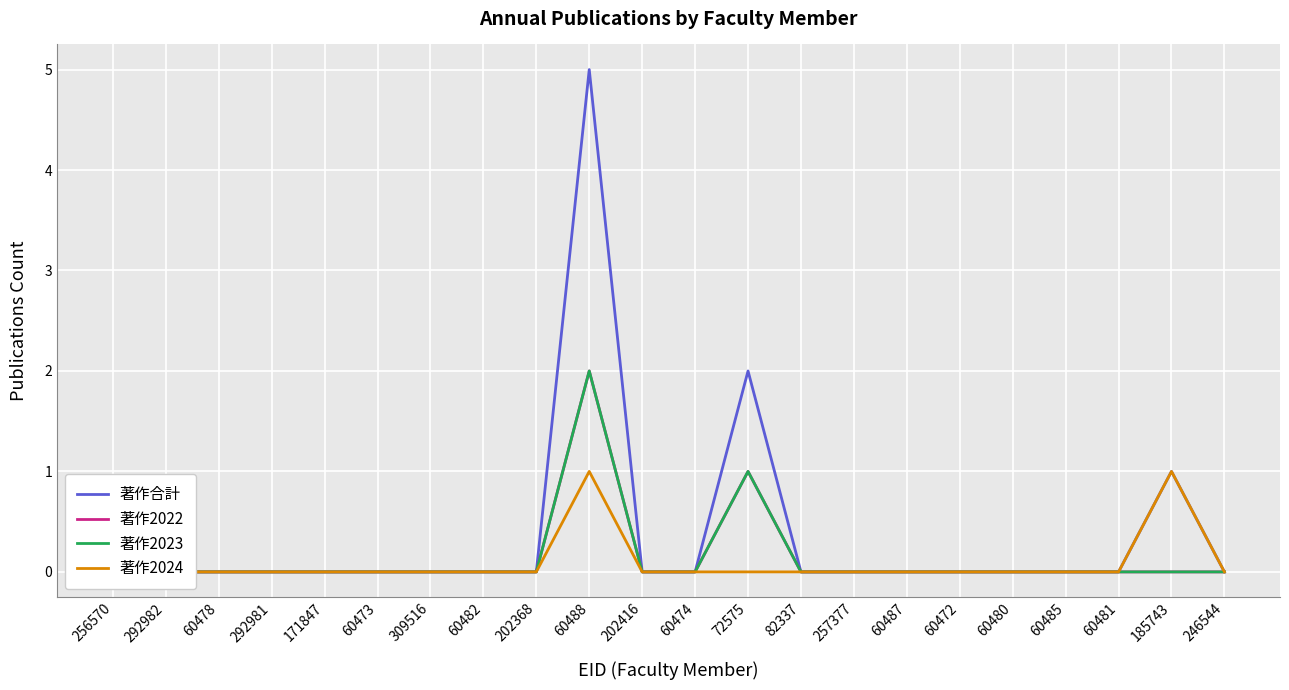

At which category does 著作2024 reach its first local peak?

60488